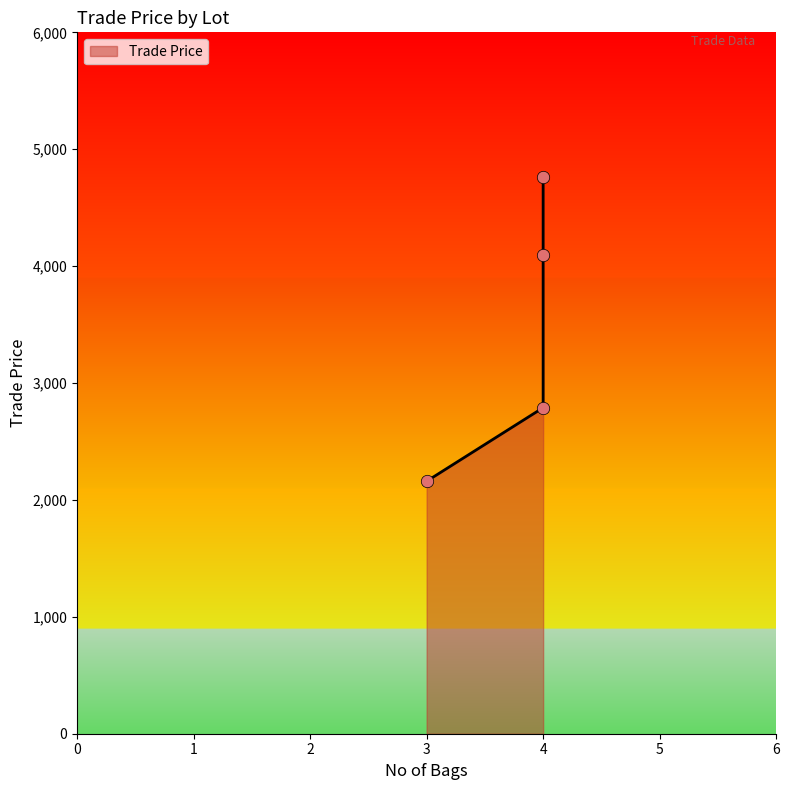

Which has a higher value, 4 or 4?

4